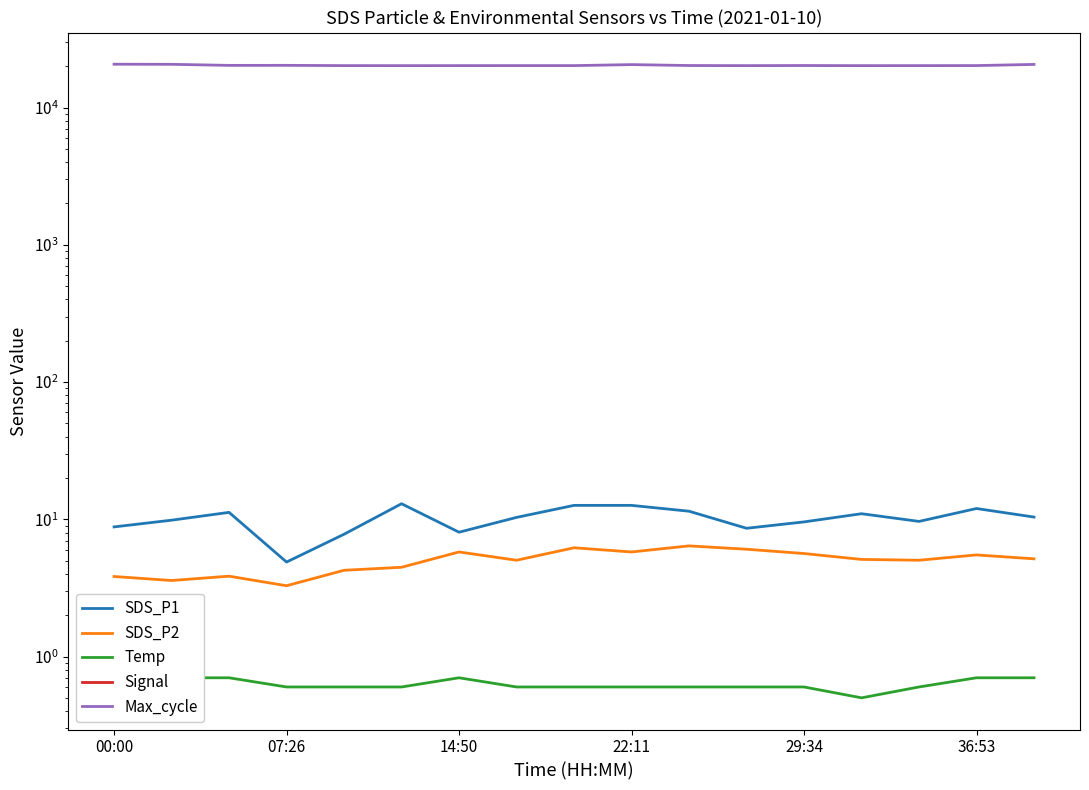

The value of Max_cycle at 36:53 is 20231.0. True or false?

True